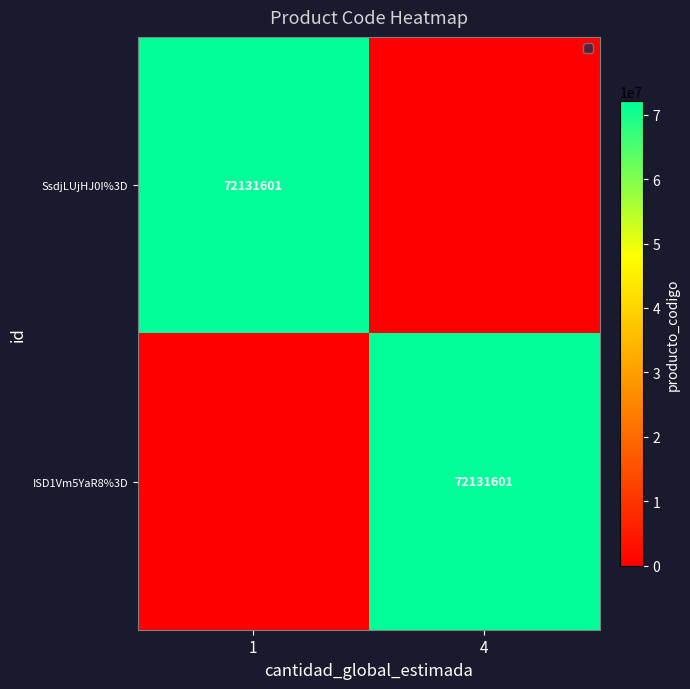

The value of SsdjLUjHJ0I%3D at 1 is 30180551. True or false?

False